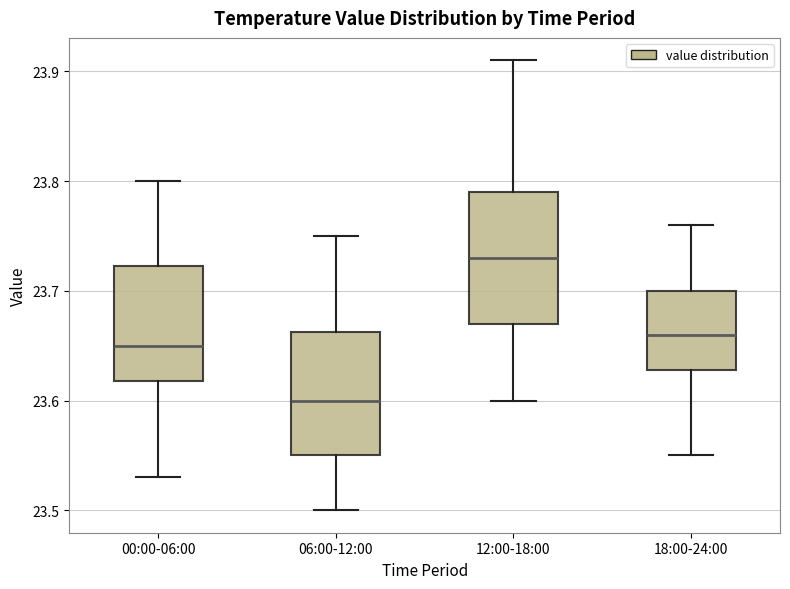

Where does the median line of the box for 12:00-18:00 sit on the y-axis? The values are not printed on the chart, so give them approximately, as read against the axis.

23.73